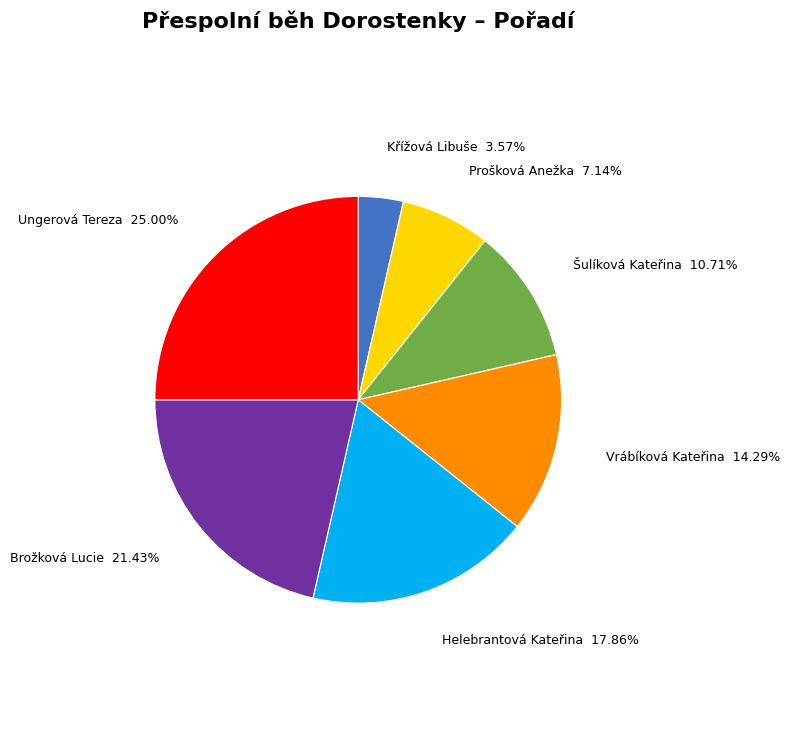

Is there any slice that represents more than half of the pie?

No